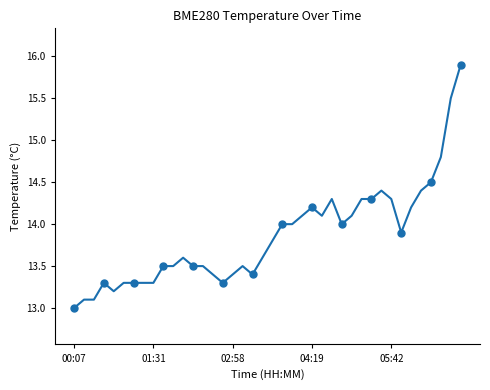

What is the difference between the maximum and minimum values?

2.9